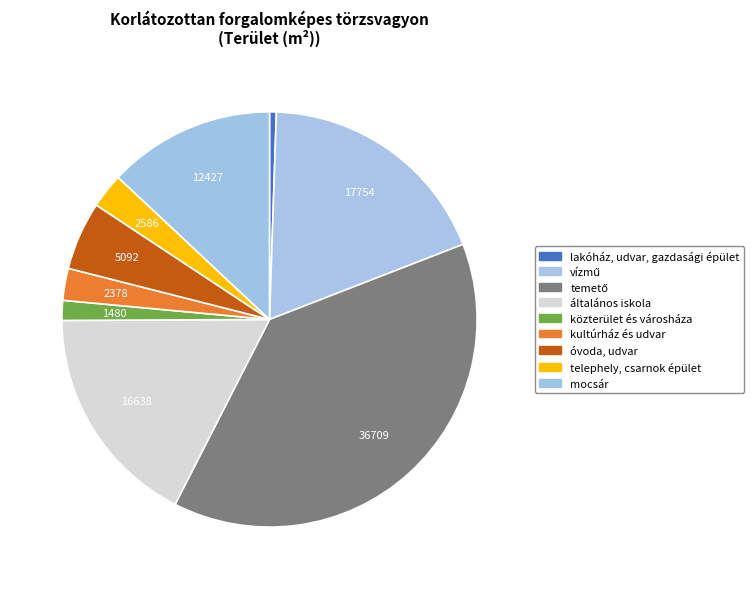

How many segments does this pie chart have?

9